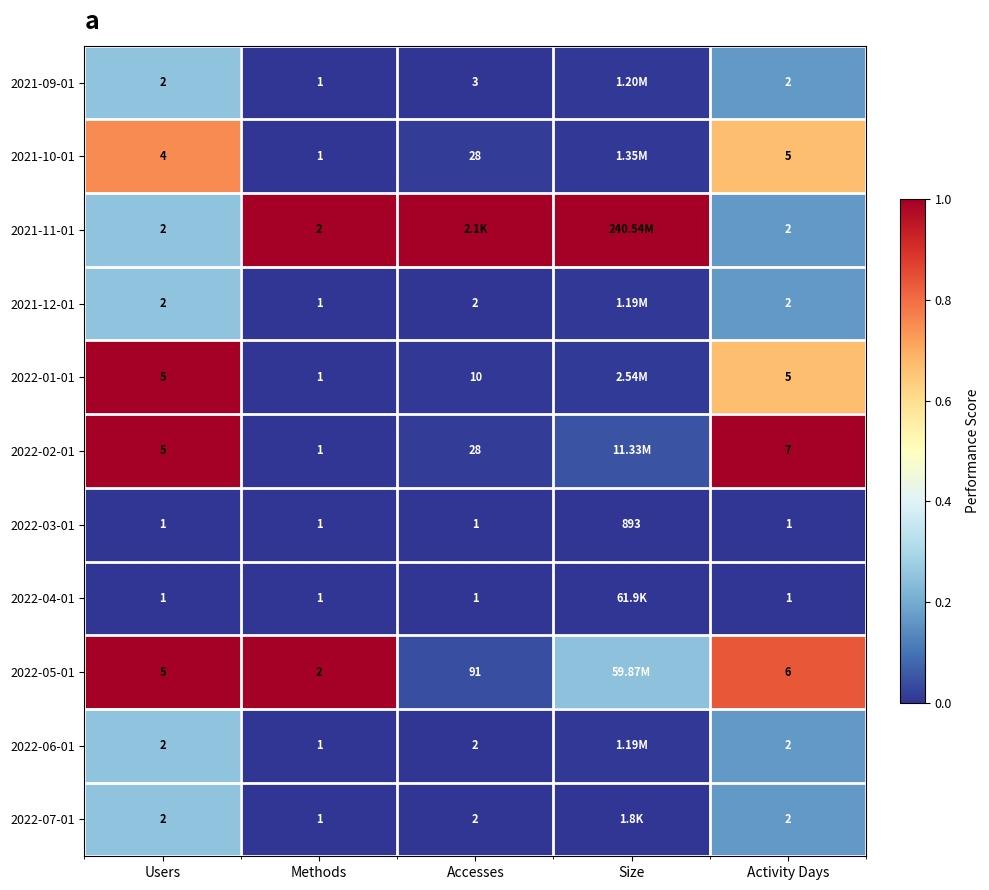

Which has a higher value, Accesses or Activity Days?

Activity Days